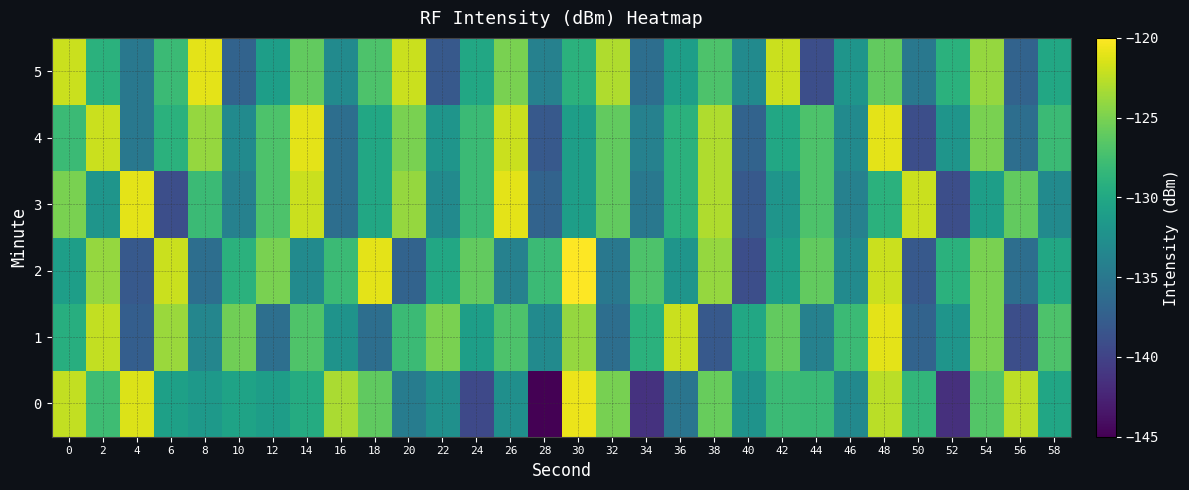

Which category has the lowest value across all series?

28